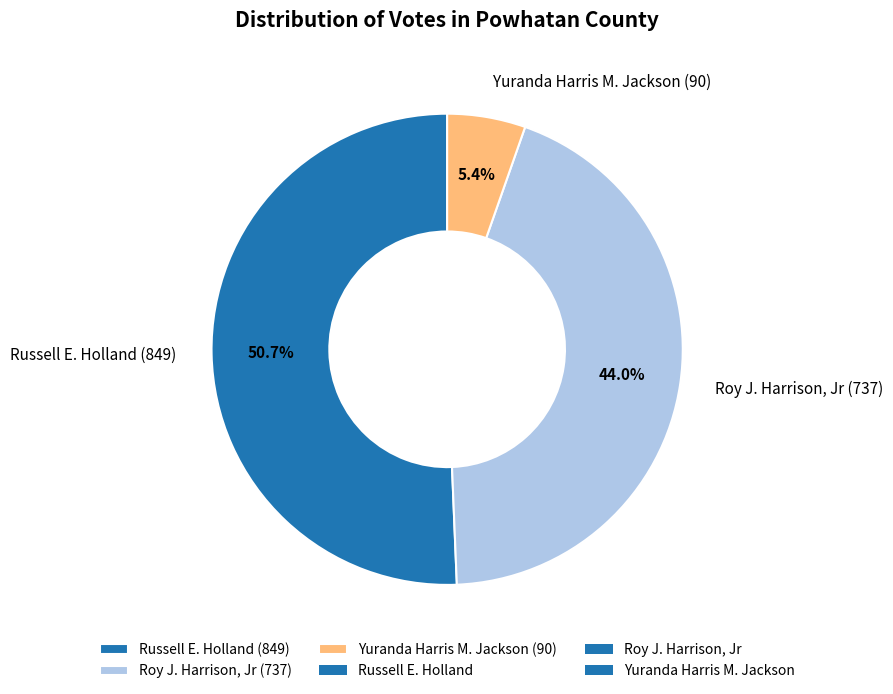

Approximately how many times larger is the value at Yuranda Harris M. Jackson compared to Russell E. Holland?

0.1